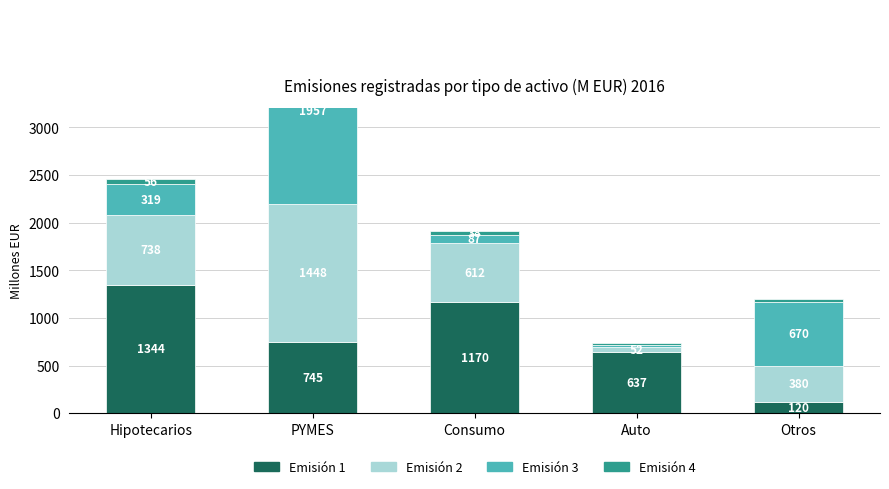

What is the label of the 1st bar from the left?

Hipotecarios